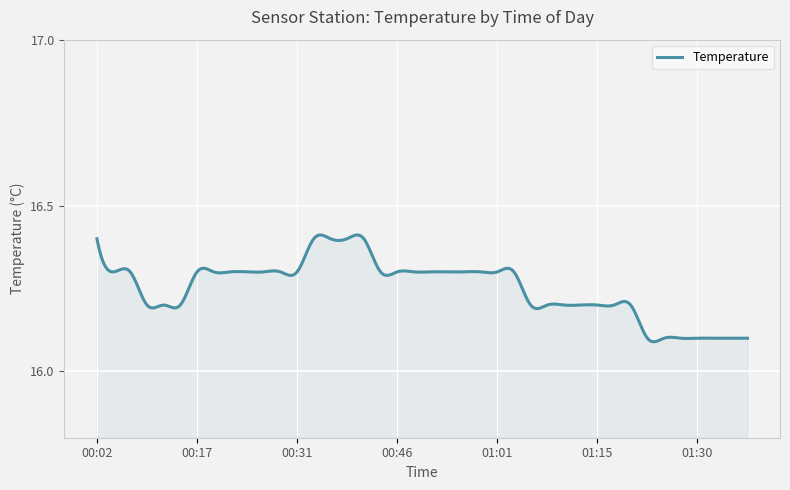

What is the difference between the maximum and minimum values?

0.3